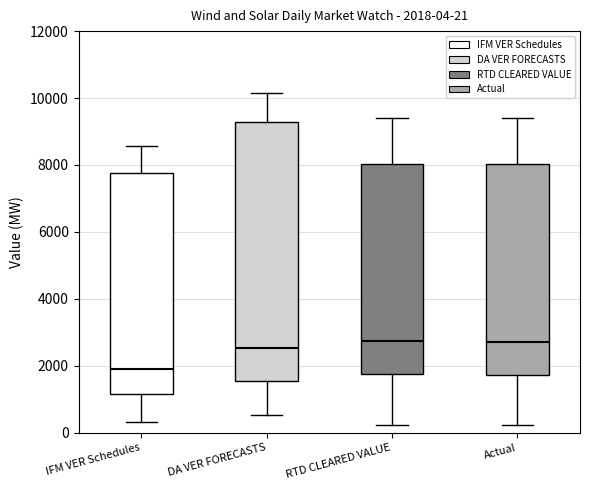

Which box has the lowest median line?

IFM VER Schedules